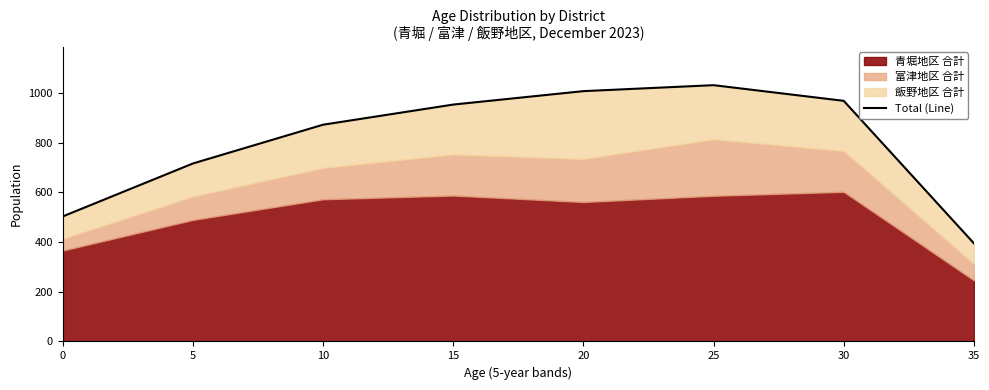

True or false: the data shows 705 at 0.

False